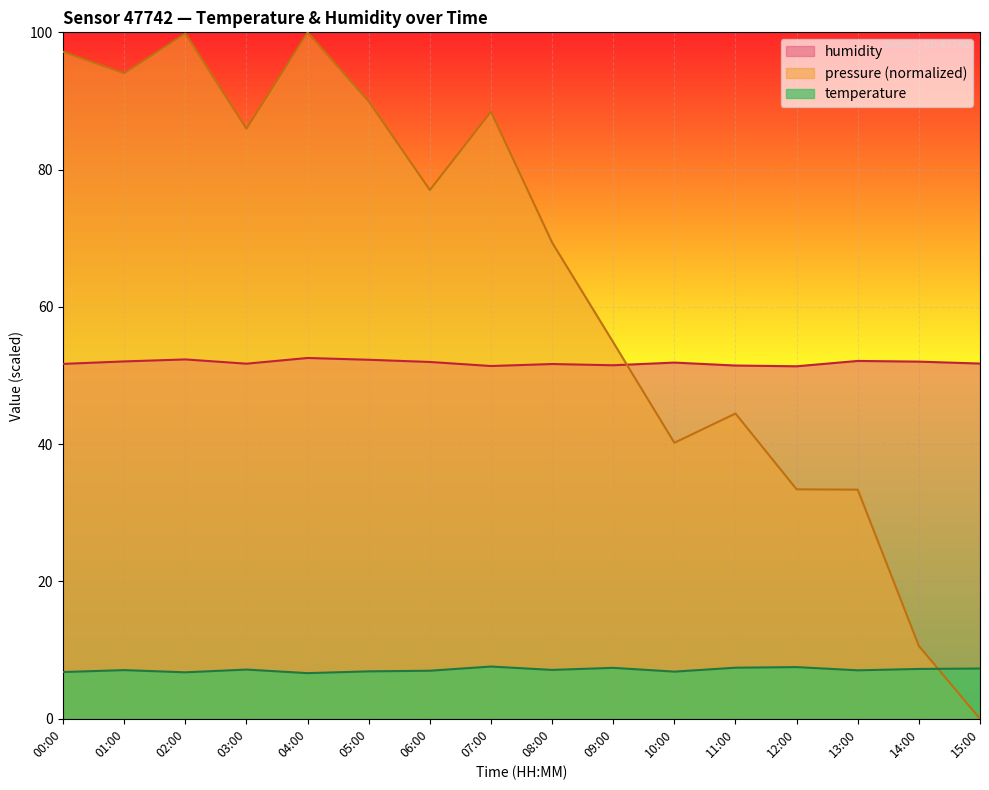

The value of humidity at 12:00 is 51.4. True or false?

True